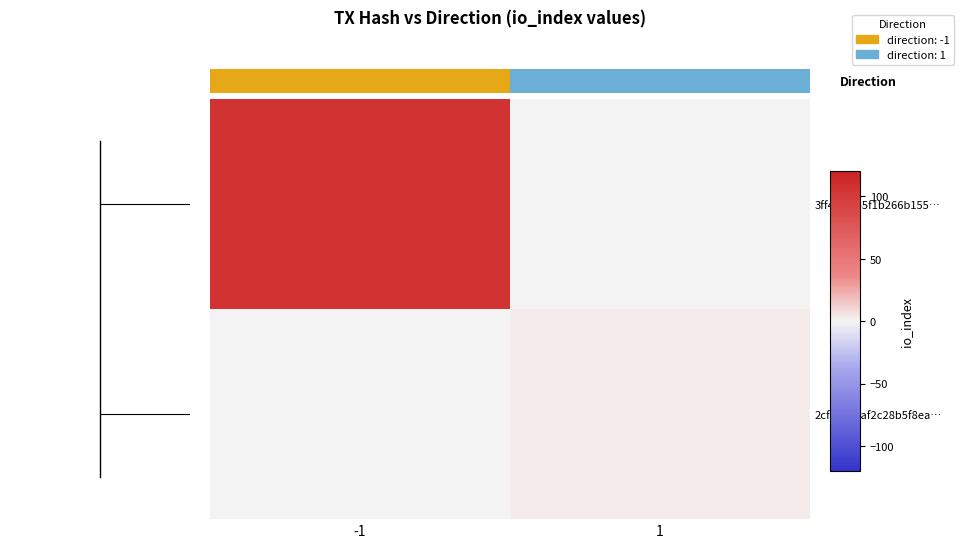

Read the 2cf78257af2c28b5f8ea… value at 1.

3